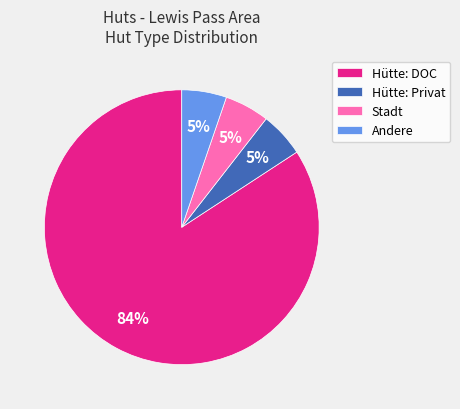

Does Hütte: Privat account for over 50% of the chart?

No